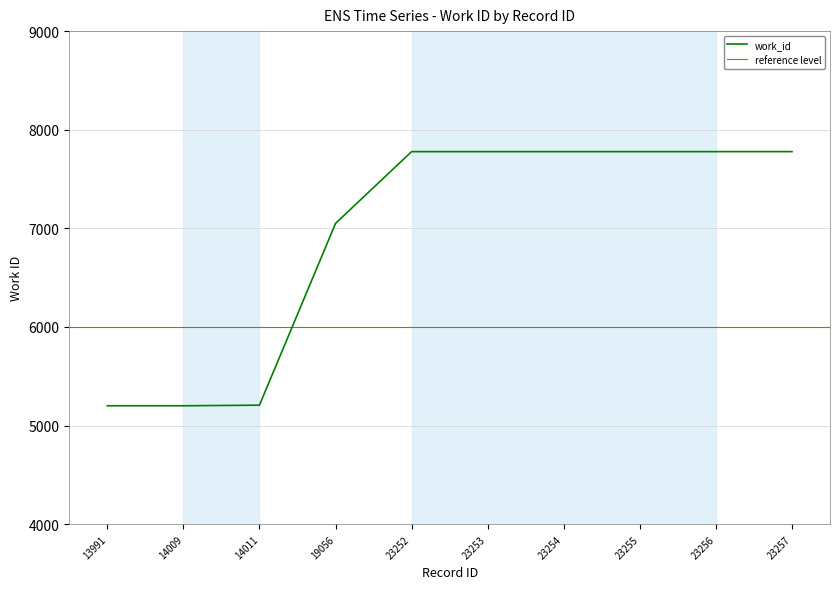

What is the difference between the second highest and minimum values?

2577